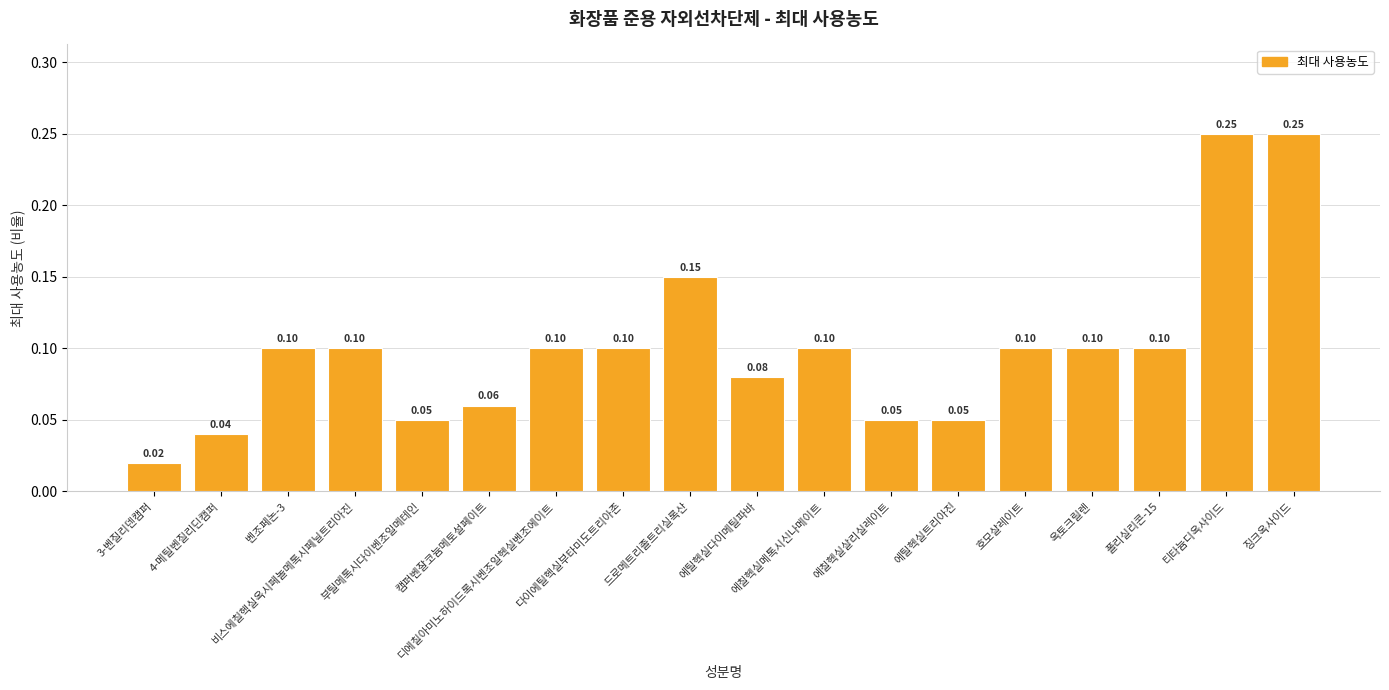

What is the sum of all values?

1.8